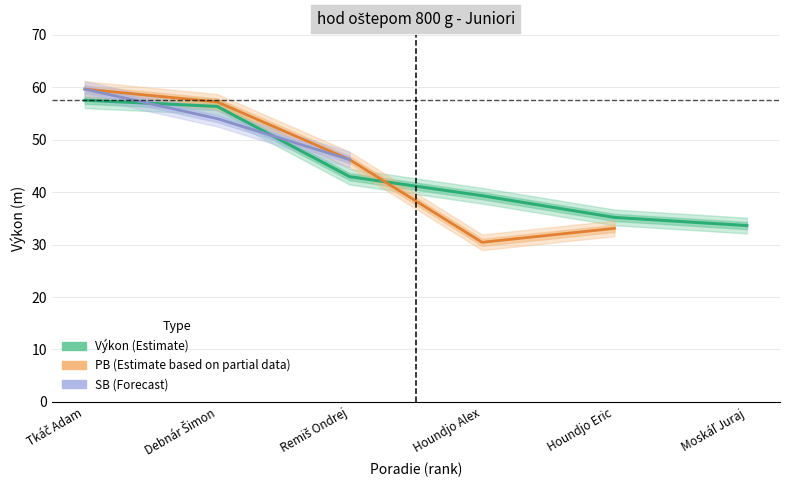

Is this an area chart (filled region under the line)?

No